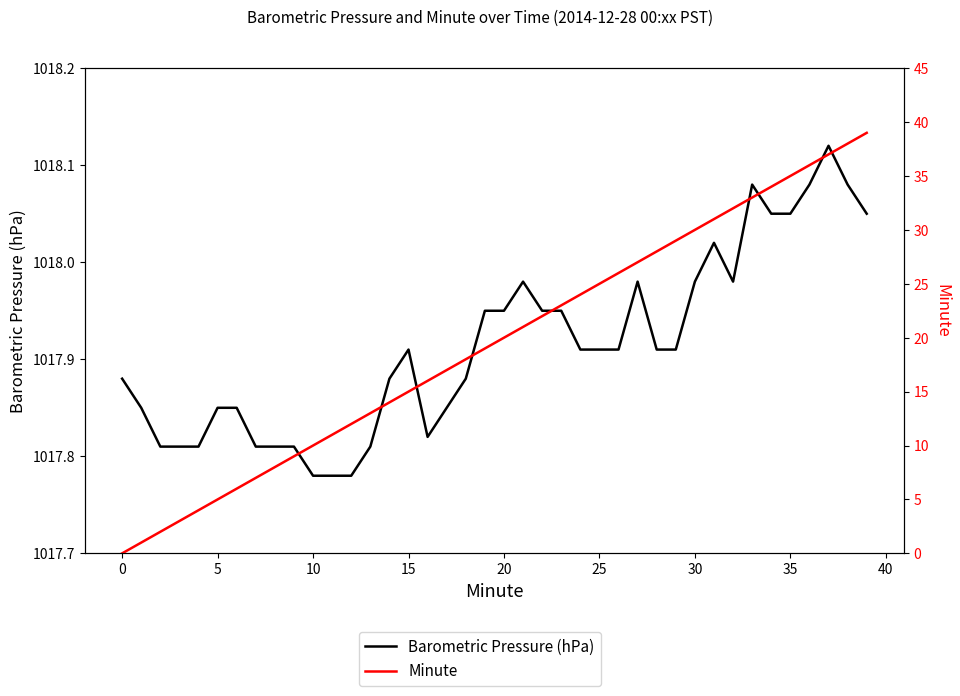

Where is the first local minimum for Barometric Pressure (hPa)?

16